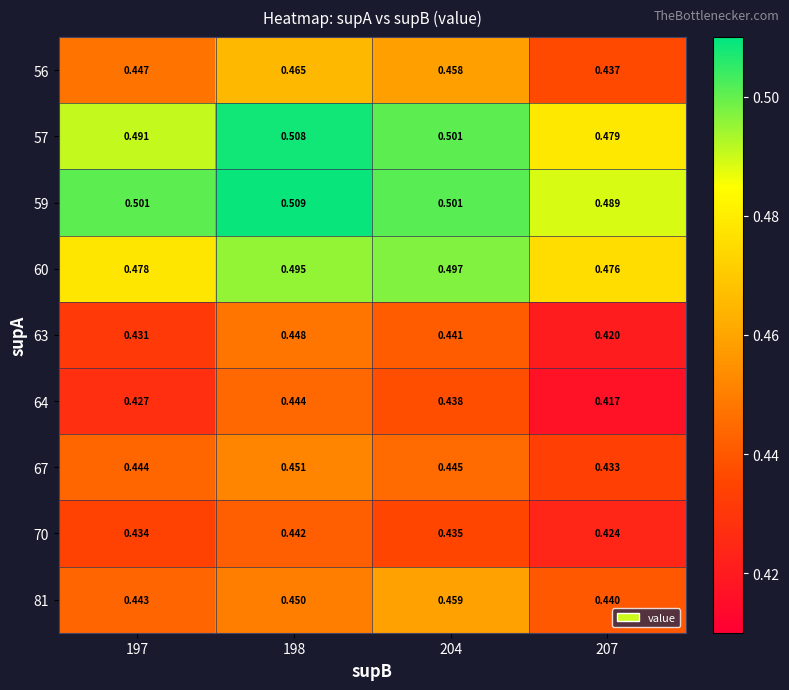

How many data points does each series have?

4